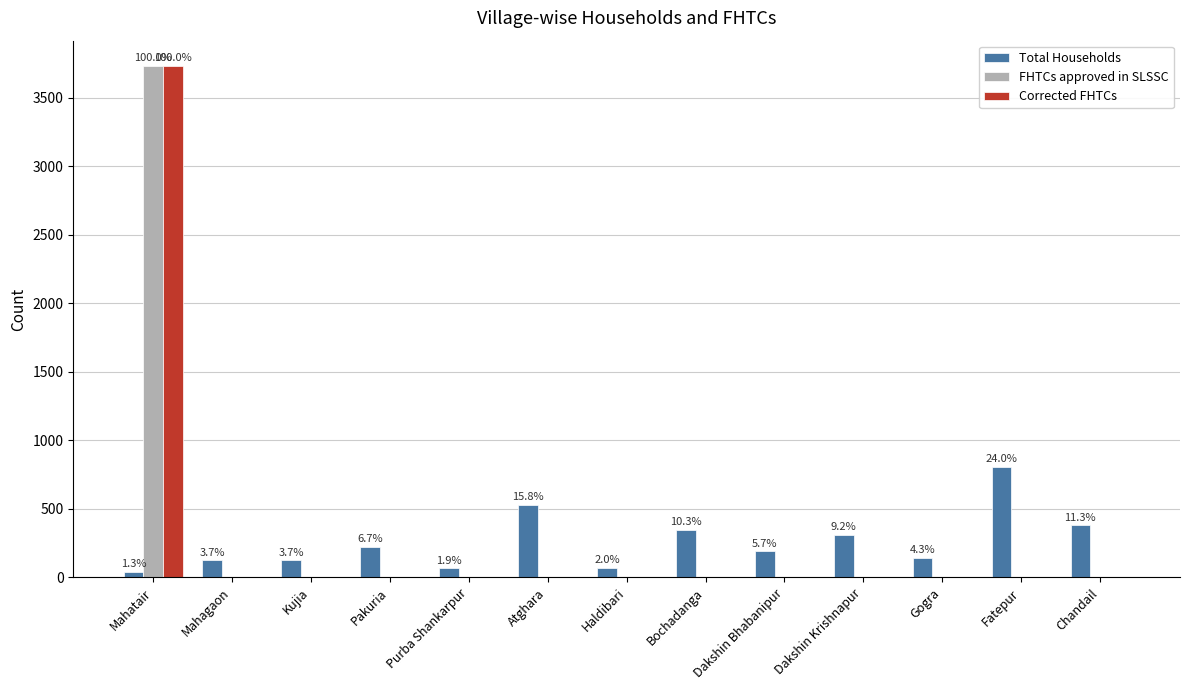

Count the number of categories in the chart.

13